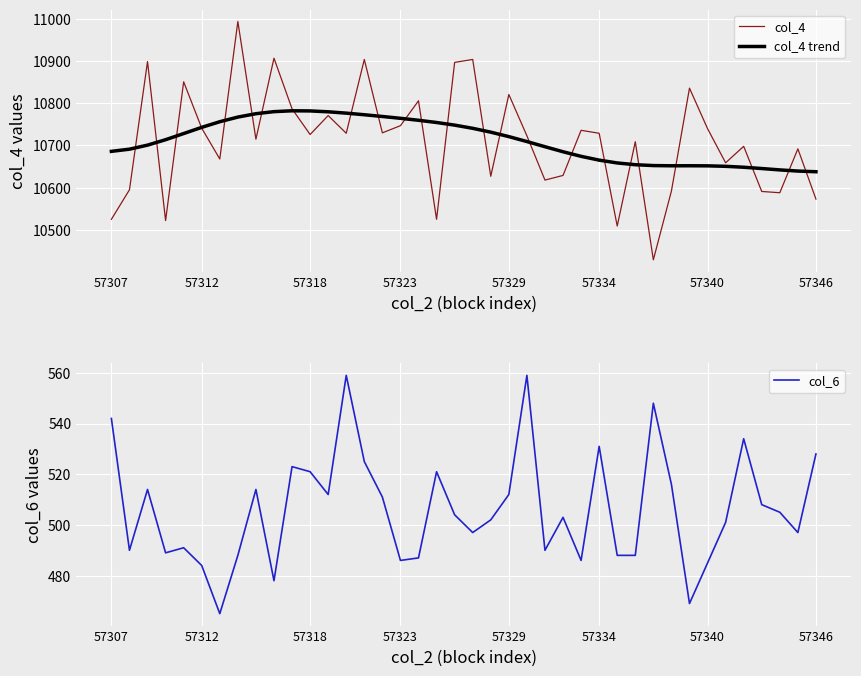

The col_4 series shows 10573.0 at 57346. True or false?

True